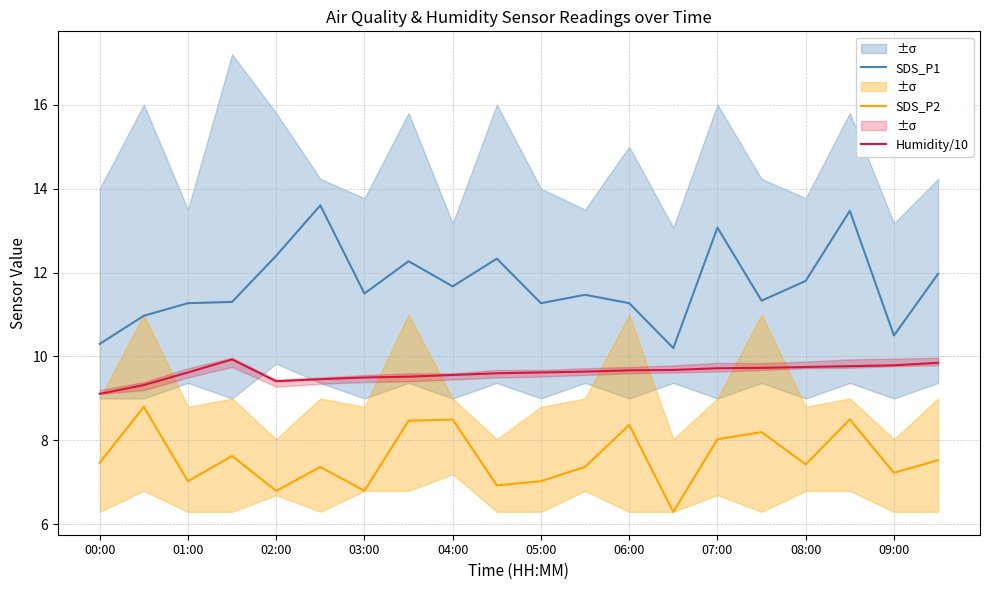

List the series in order of their overall mean, highest first.

SDS_P1, Humidity/10, SDS_P2